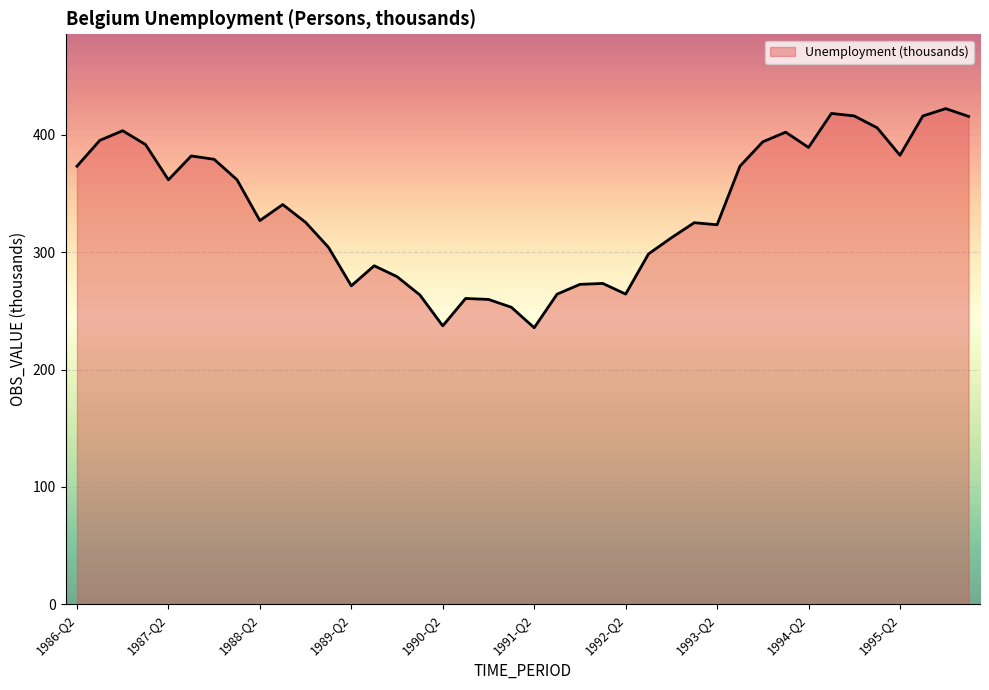

How many interior local valleys (lower than both neighbors) does the data have?

9